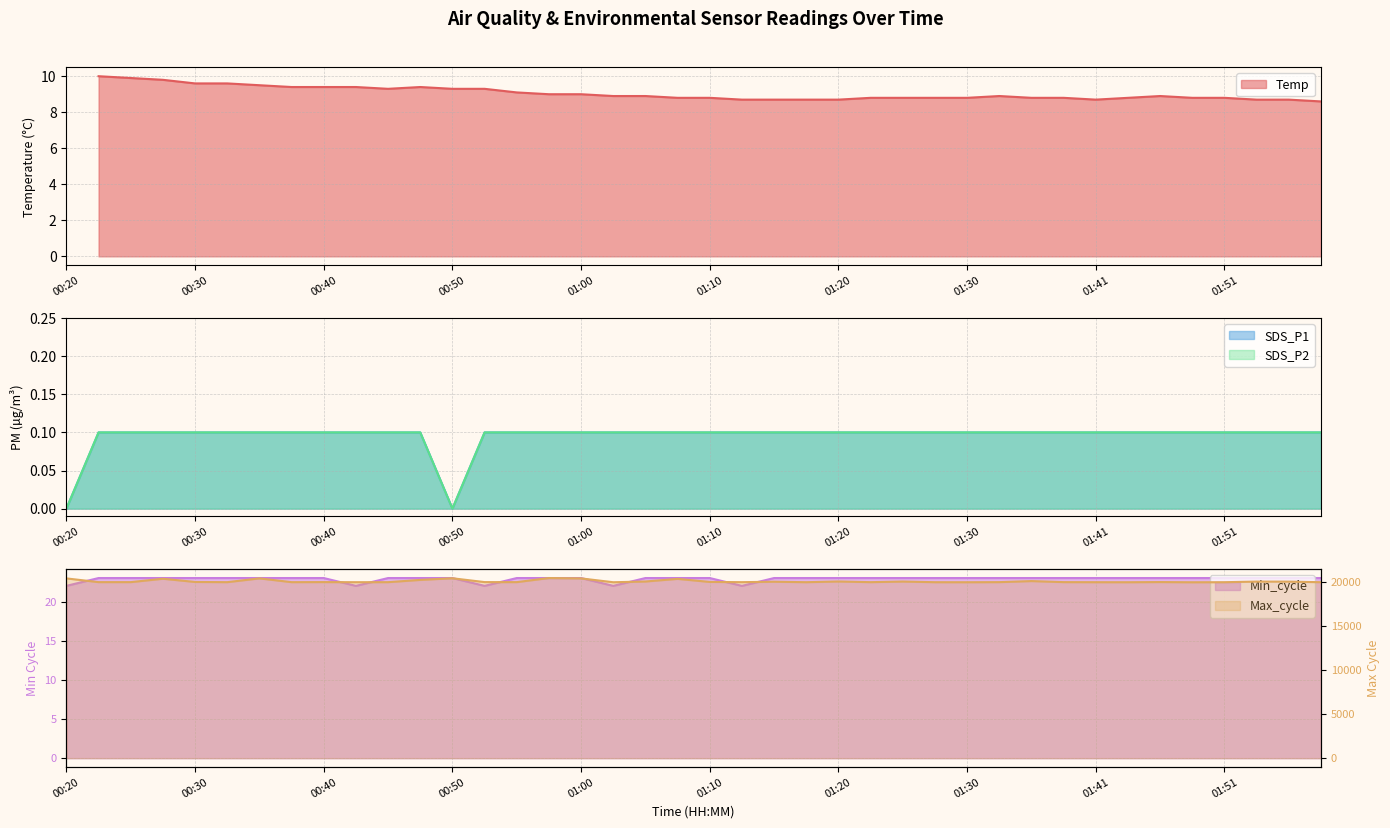

The value of min_cycle at 18 is 23. True or false?

True